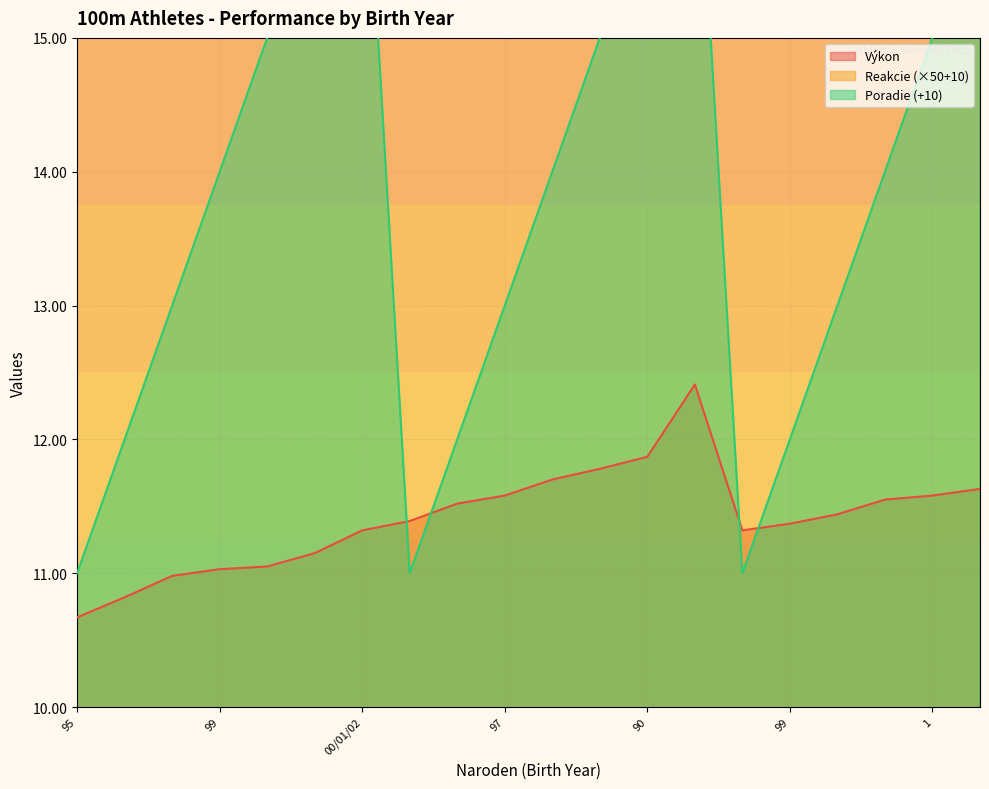

Where is the first local maximum for Reakcie?

95